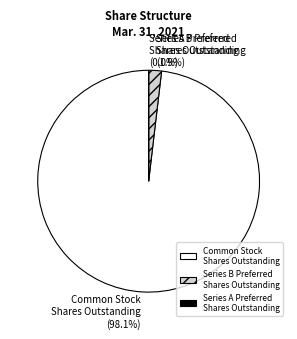

Does Common Stock Shares Outstanding account for over 50% of the chart?

Yes